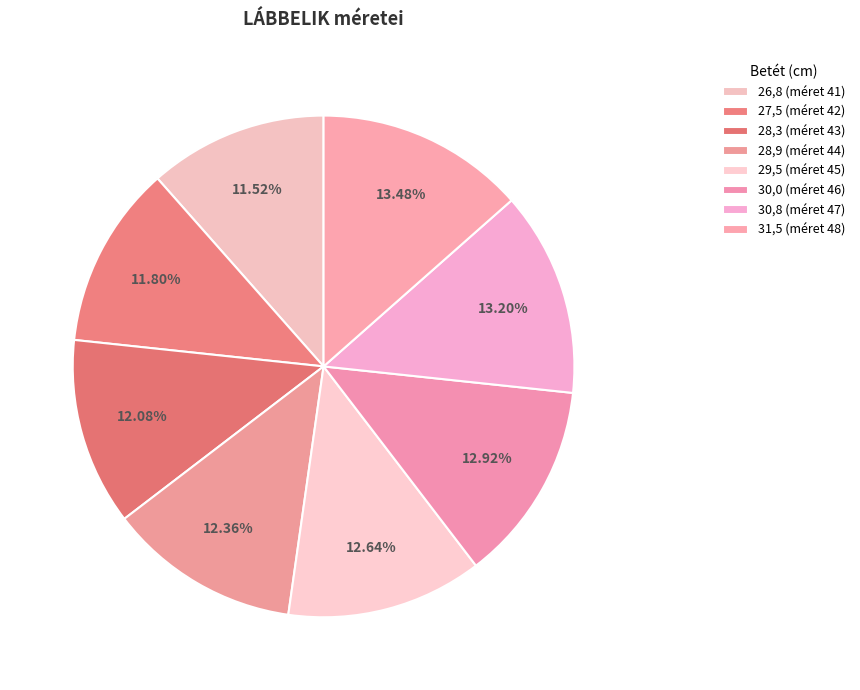

How many slices are in this pie chart?

8